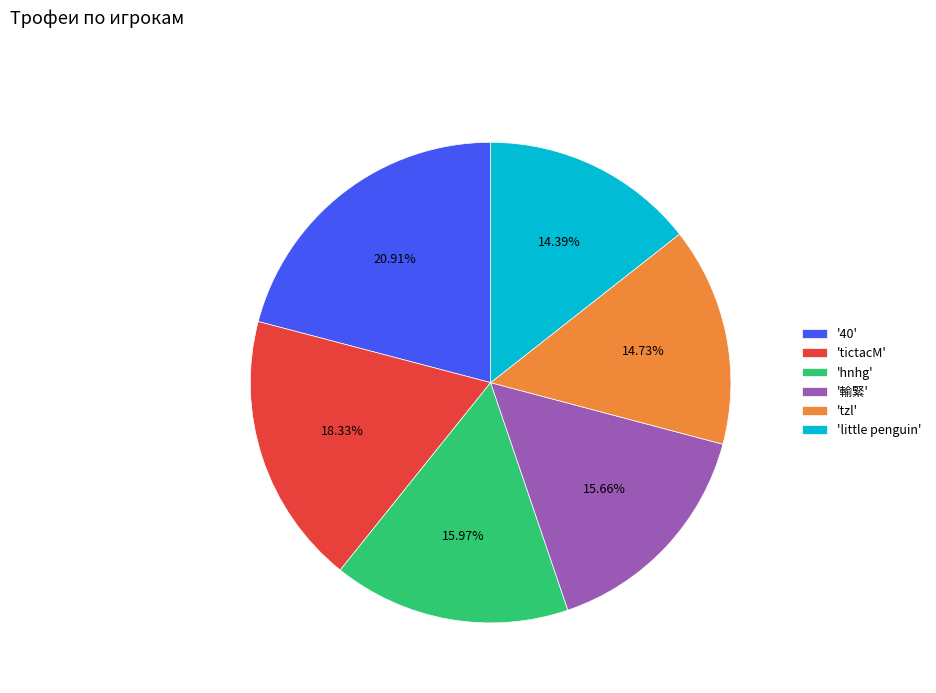

Does '輸緊' account for over 50% of the chart?

No